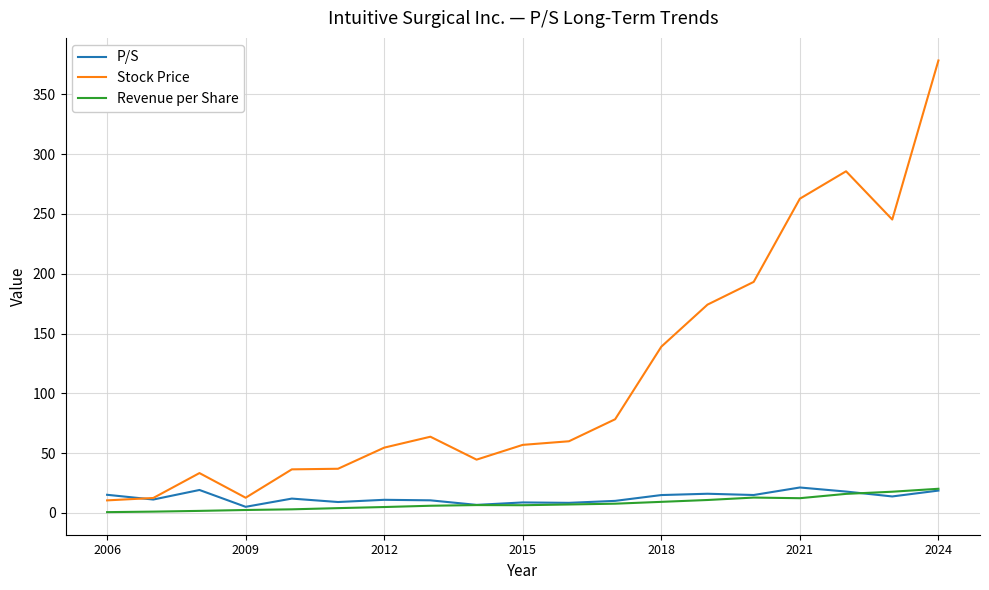

True or false: Revenue per Share and Stock Price intersect in this chart.

False